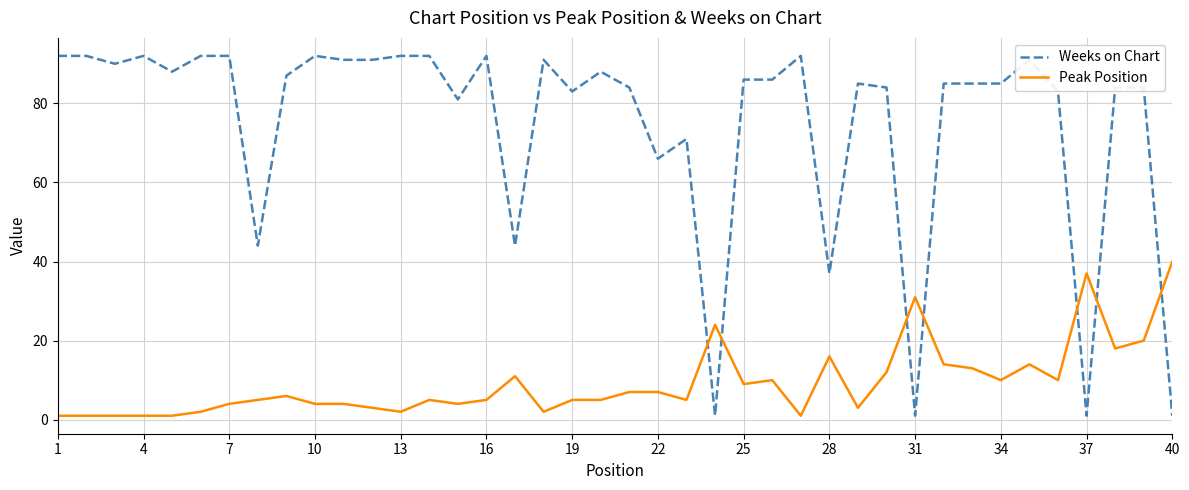

List the series in order of their peak value, lowest first.

Peak Position, Weeks on Chart